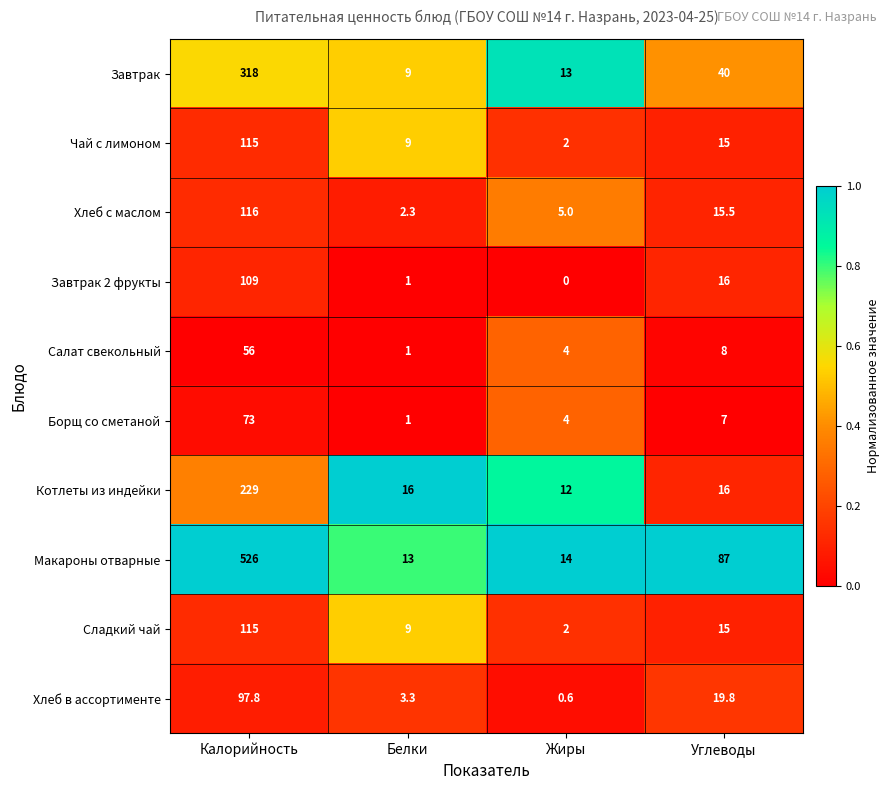

Rank the categories by Чай с лимоном value from lowest to highest.

Жиры, Белки, Углеводы, Калорийность